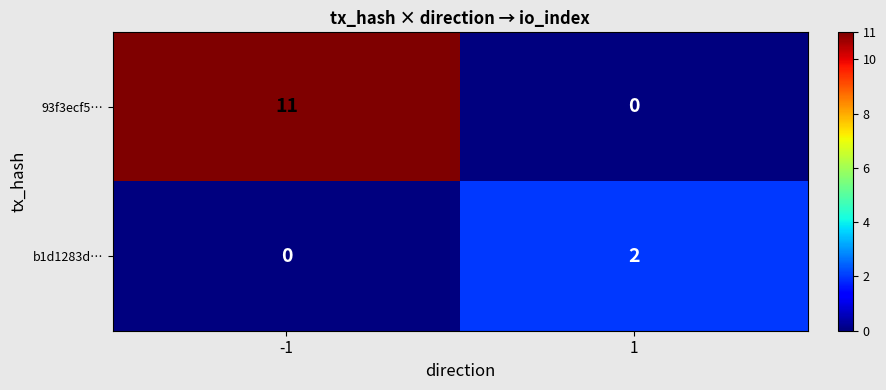

What is the approximate value of 93f3ecf5… at -1?

11